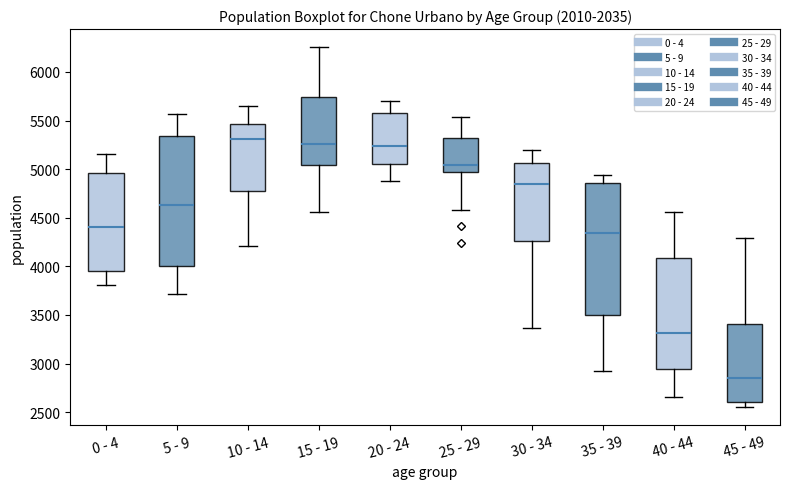

Where does the upper whisker of the box for 30 - 34 end on the y-axis? The values are not printed on the chart, so give them approximately, as read against the axis.

5200